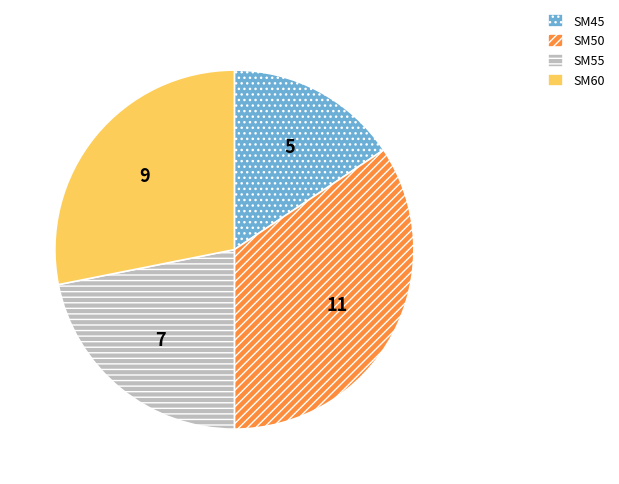

Is it true that SM45 is 16% of the pie?

True